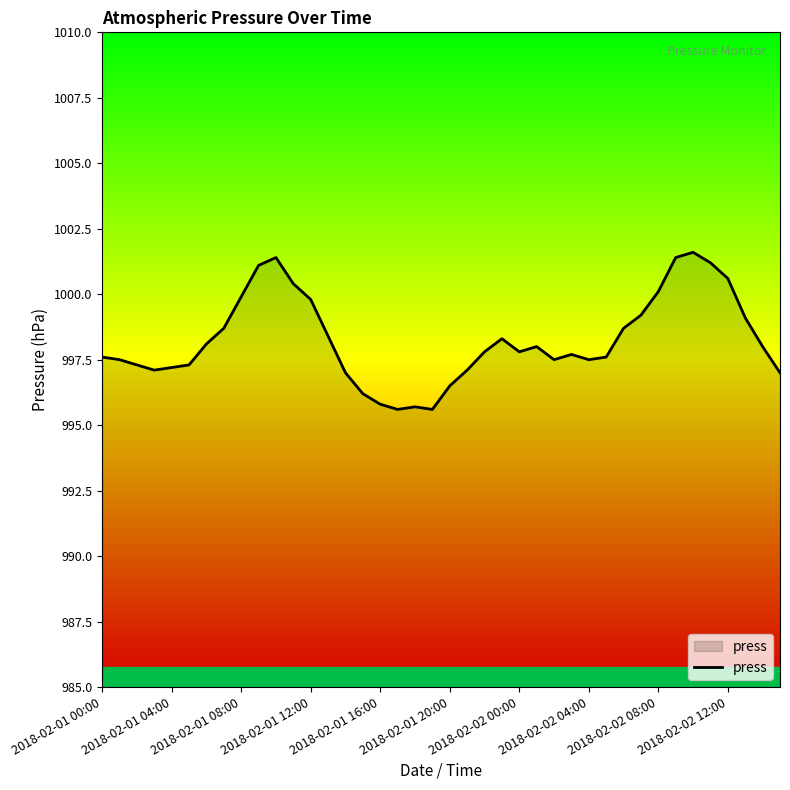

Does the chart display data point markers on the line(s)?

No